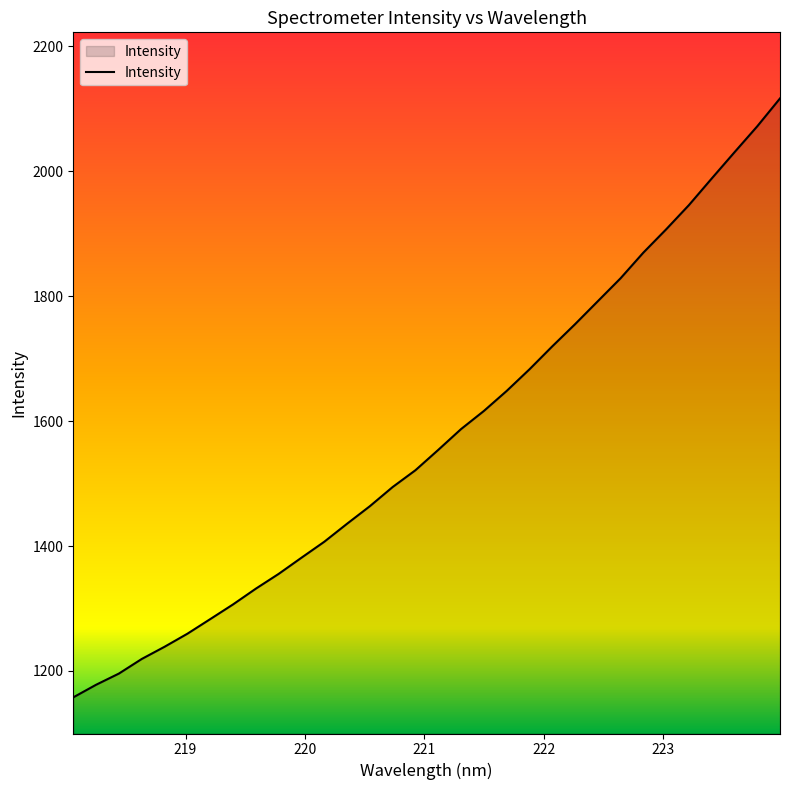

True or false: the data has more than 1 interior local peaks.

False